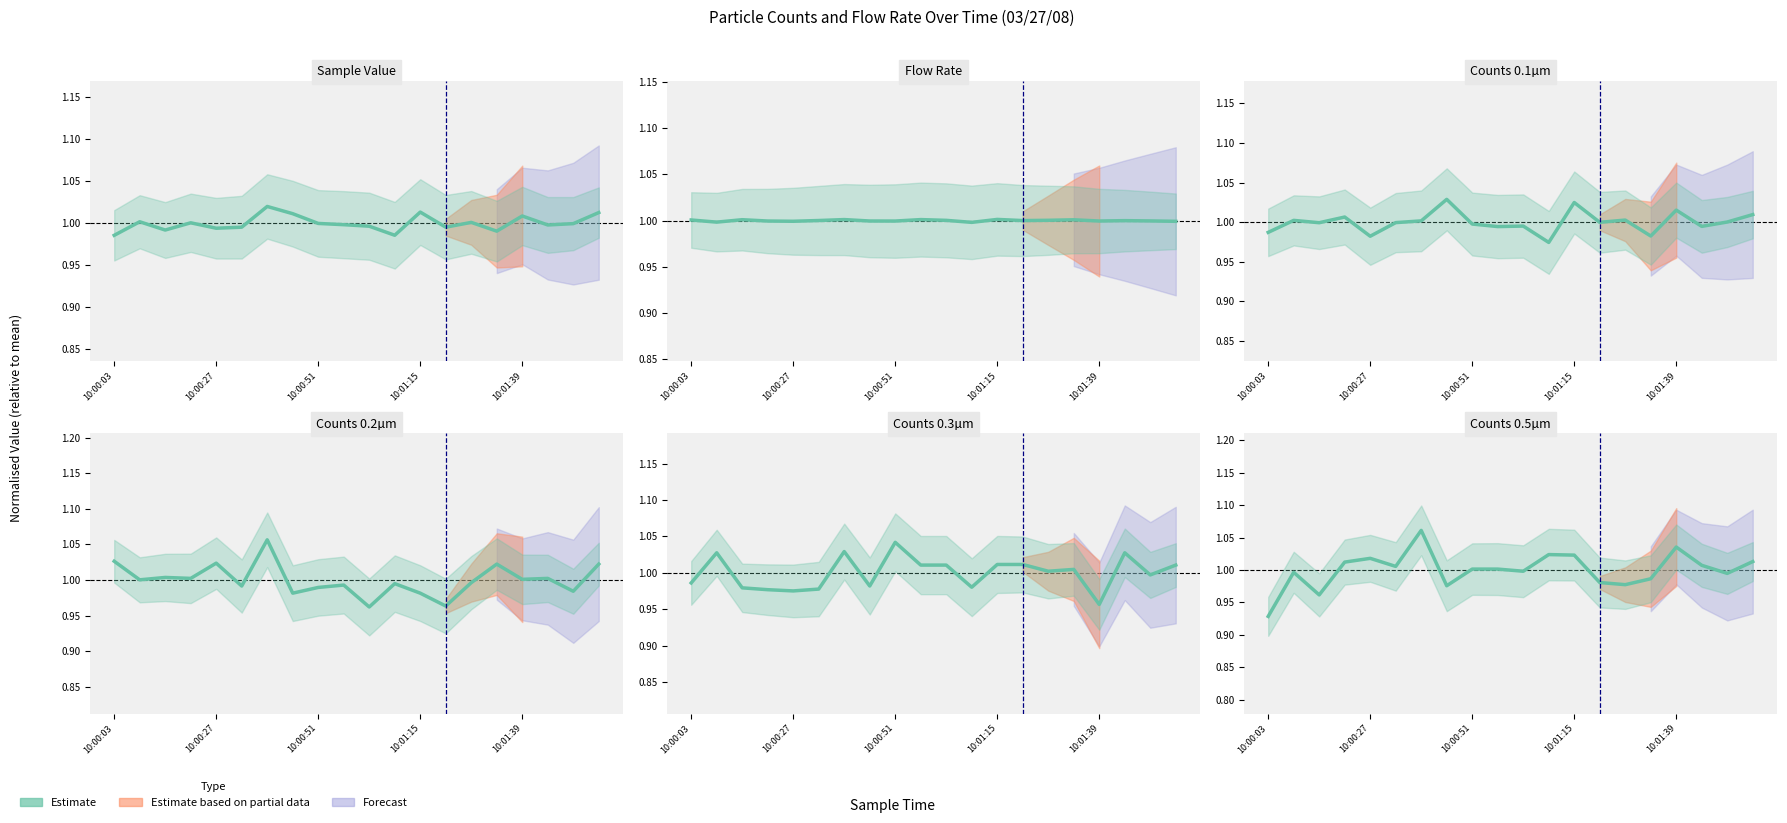

The value of Flow Rate at 10:00:51 is 0.5. True or false?

False